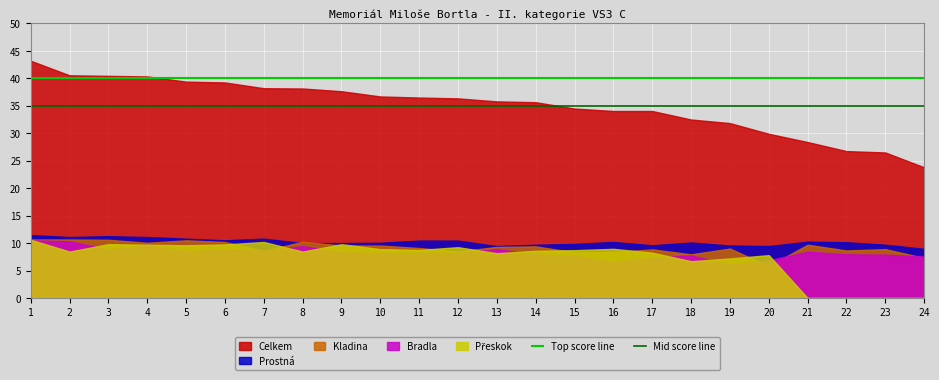

True or false: Prostná and Celkem intersect in this chart.

False